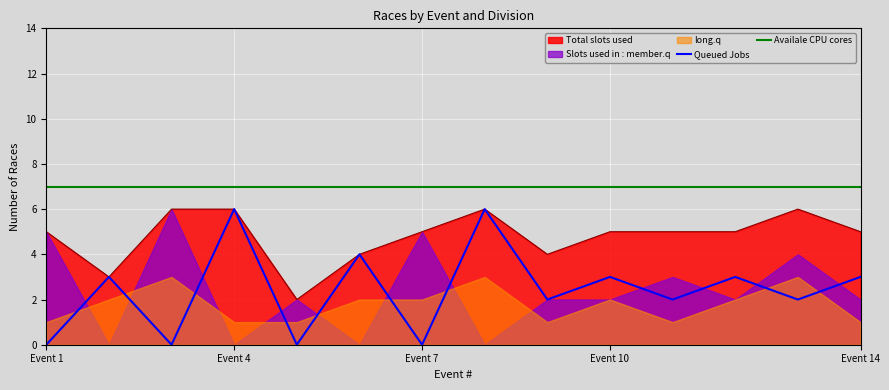

At which label does Queued Jobs reach its minimum?

Event 1